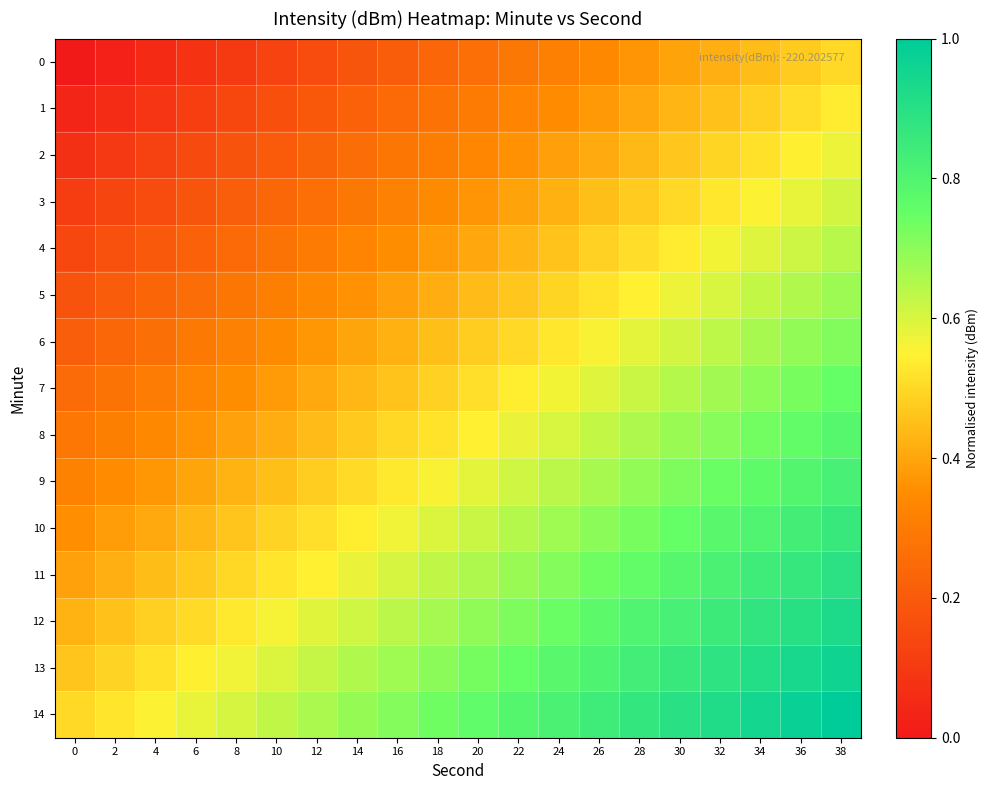

At which category is the sum across all series the highest?

38